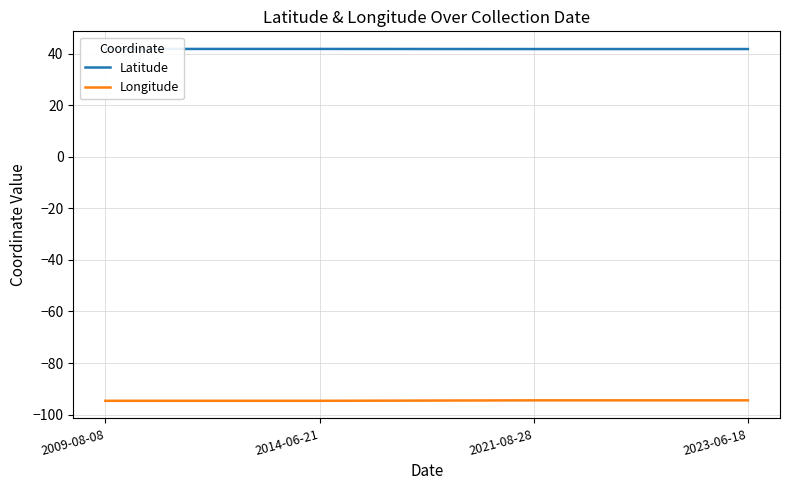

Reading left to right, extract all data points from this chart.

Latitude: 2009-08-08=41.8	2014-06-21=41.8	2021-08-28=41.8	2023-06-18=41.8
Longitude: 2009-08-08=-94.6	2014-06-21=-94.6	2021-08-28=-94.5	2023-06-18=-94.5